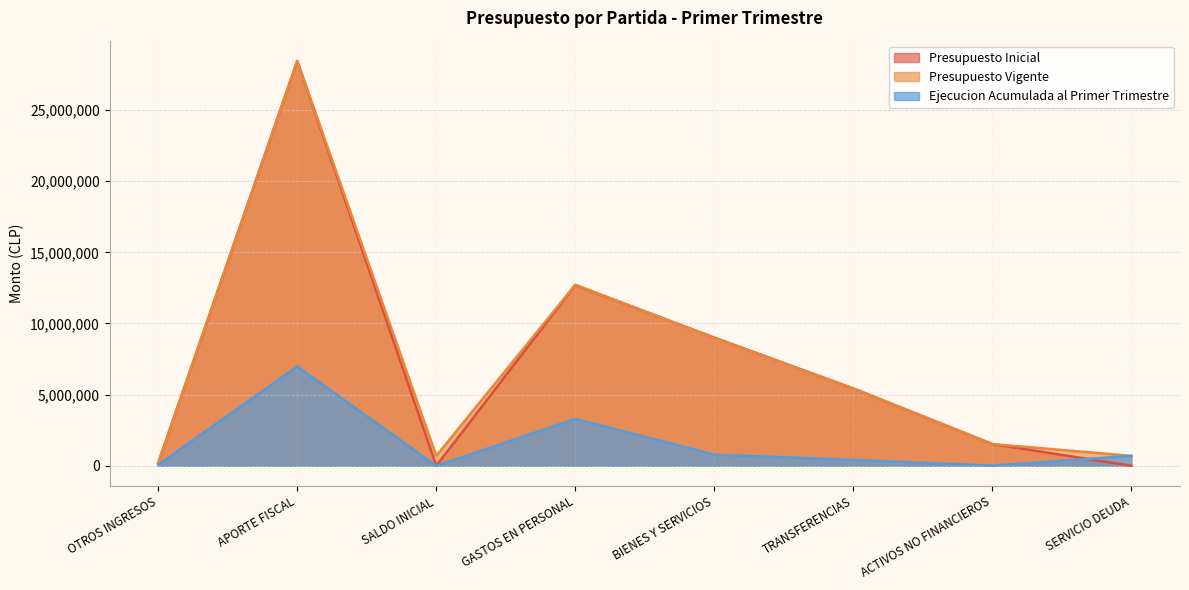

Does the chart display data point markers on the line(s)?

No